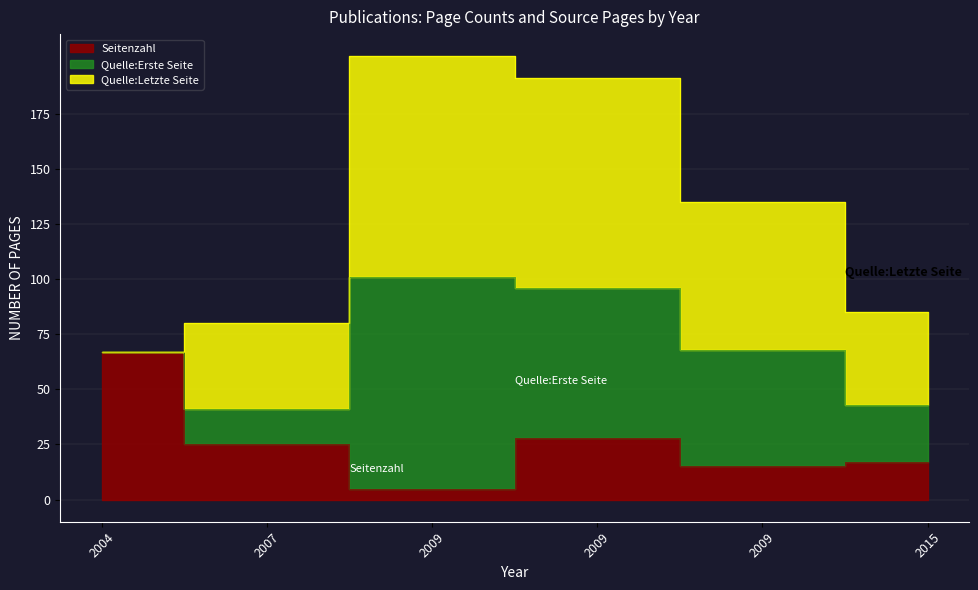

Which series changed the most between 2004 and 2009?

Quelle:Letzte Seite